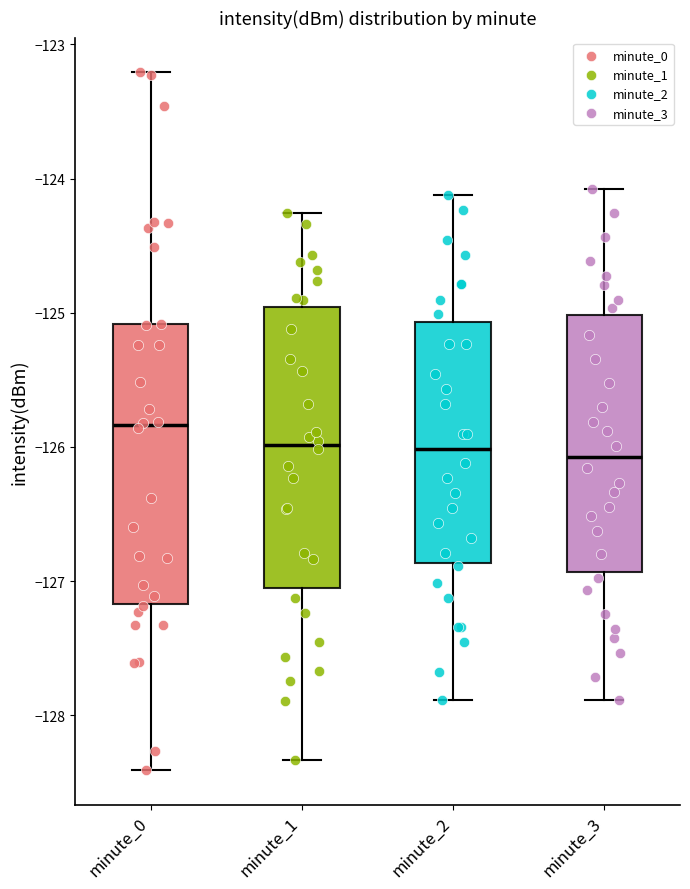

Reading left to right, transcribe this box plot: for each box, give where its median line is, the range the box spans, and where its two whiskers end, as read against the y-axis. The values are not printed on the chart, so give them approximately, as read against the axis.

minute_0: median -125.8, box -127.2 to -125.1, whiskers -128.4 to -123.2
minute_1: median -126.0, box -127.1 to -125.0, whiskers -128.3 to -124.3
minute_2: median -126.0, box -126.9 to -125.1, whiskers -127.9 to -124.1
minute_3: median -126.1, box -126.9 to -125.0, whiskers -127.9 to -124.1